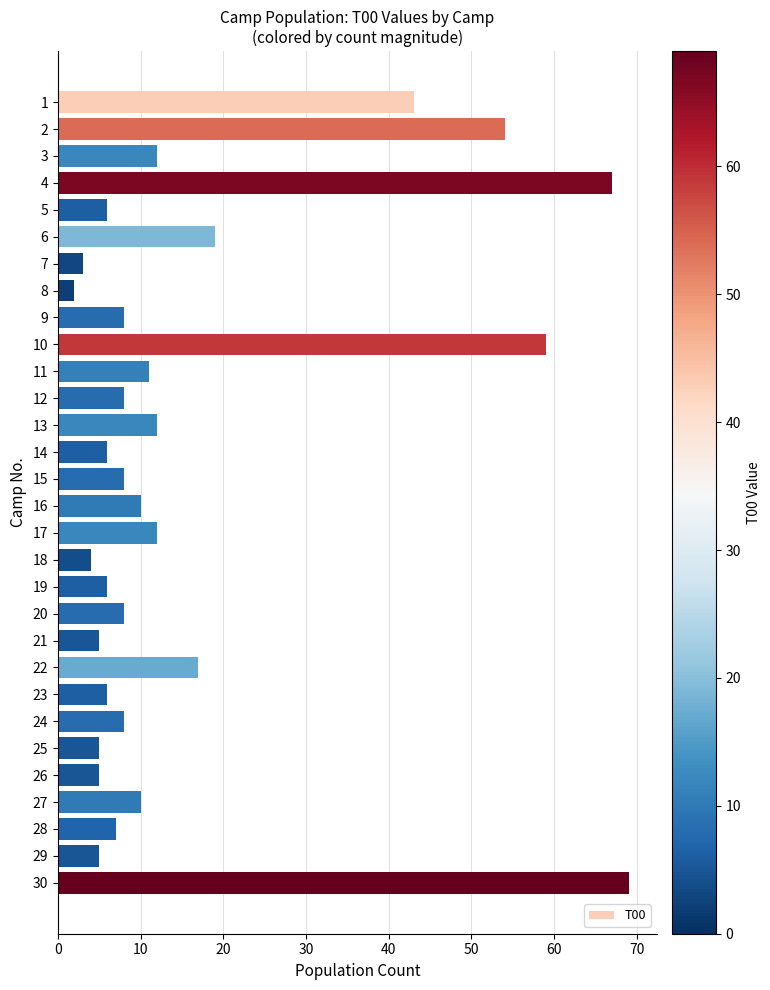

Between 14 and 24, which is larger?

24